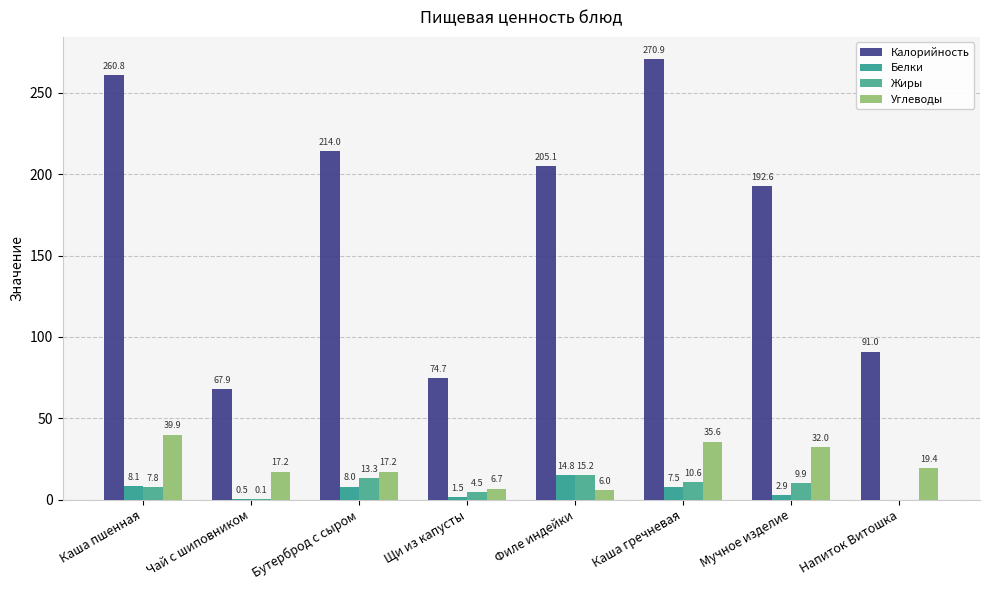

What is the label of the 5th bar from the right?

Щи из капусты